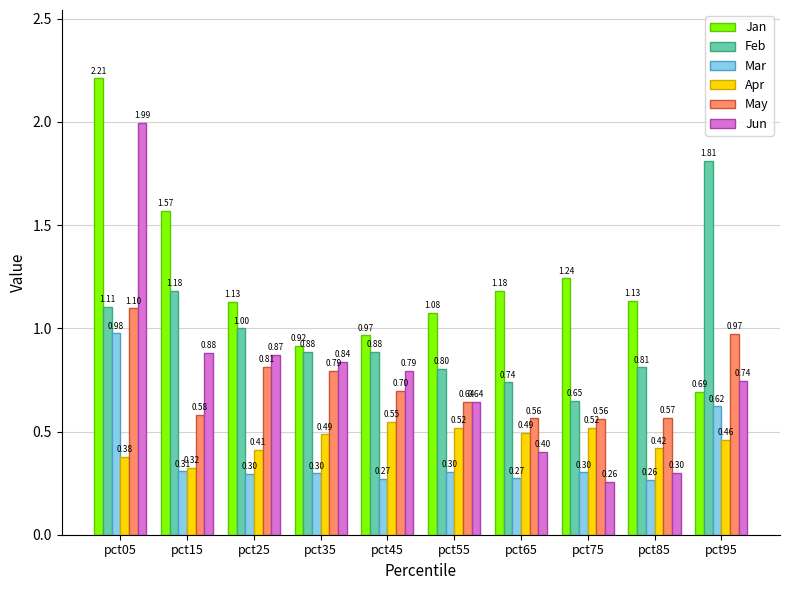

What is the difference between the second highest and second lowest values in the Apr series?

0.1